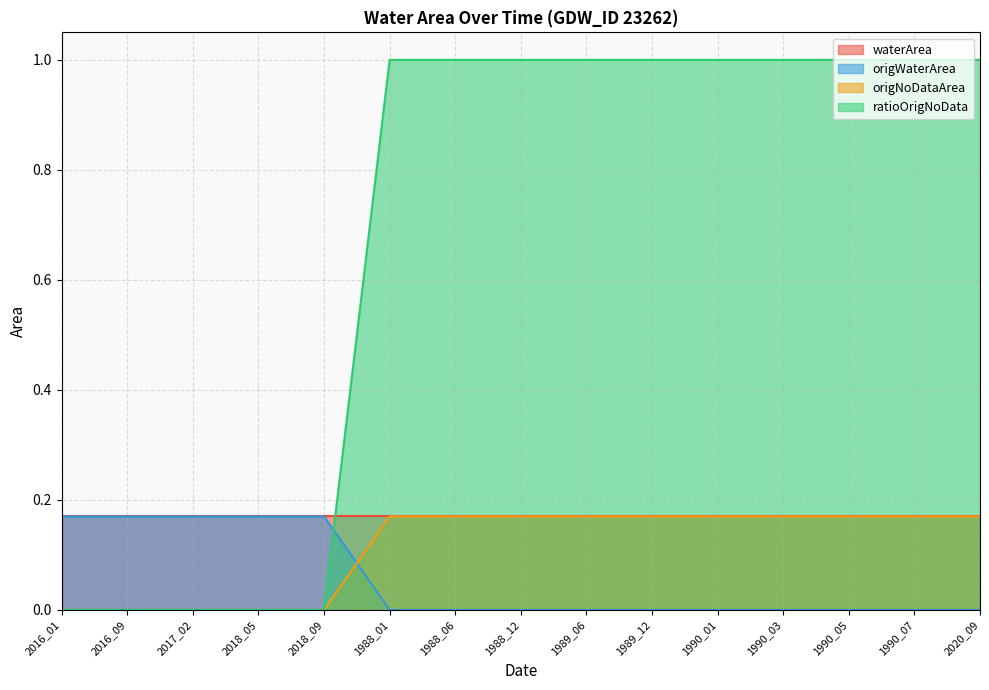

Which category has the highest value in the origNoDataArea series?

1988_01